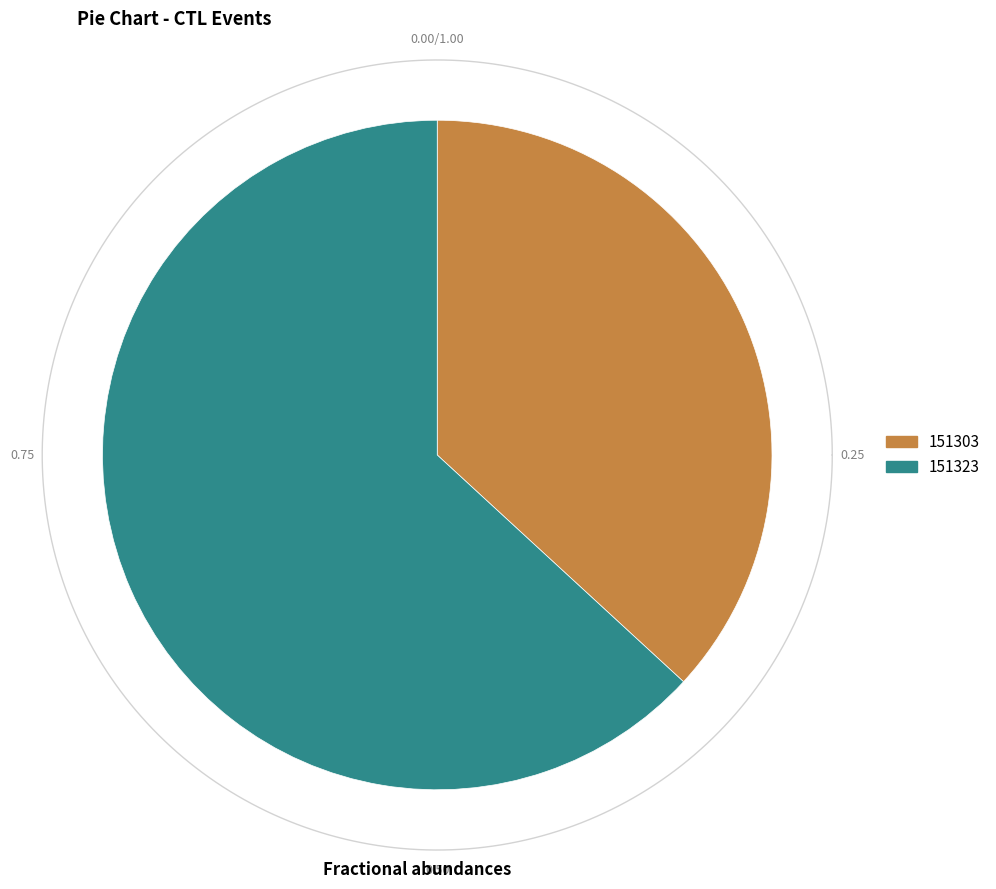

How many segments does this pie chart have?

2